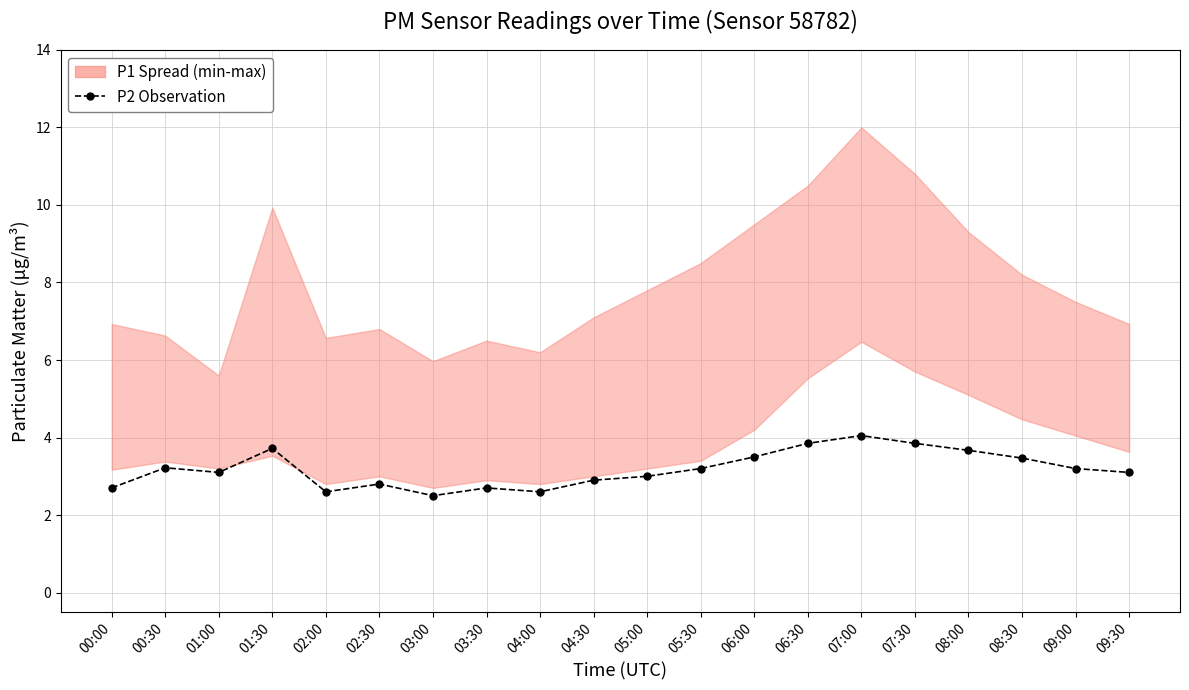

At which label is the value closest to 3?

05:00